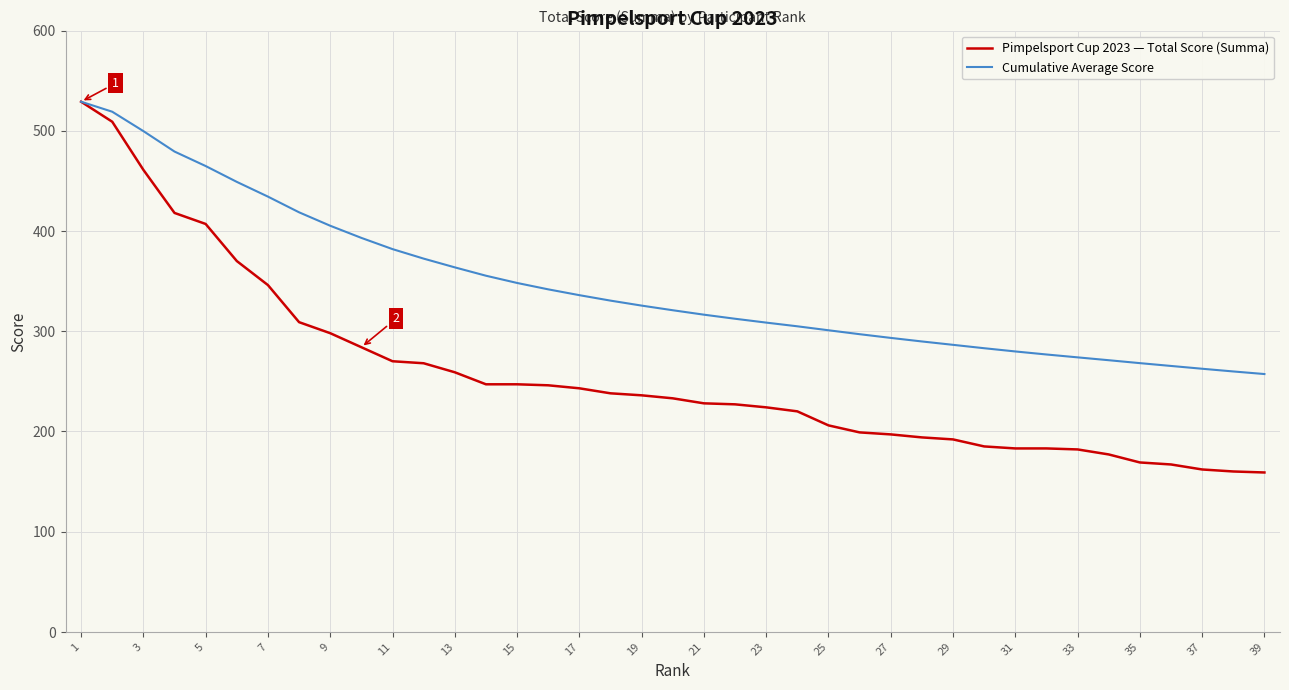

Does the chart display data point markers on the line(s)?

No